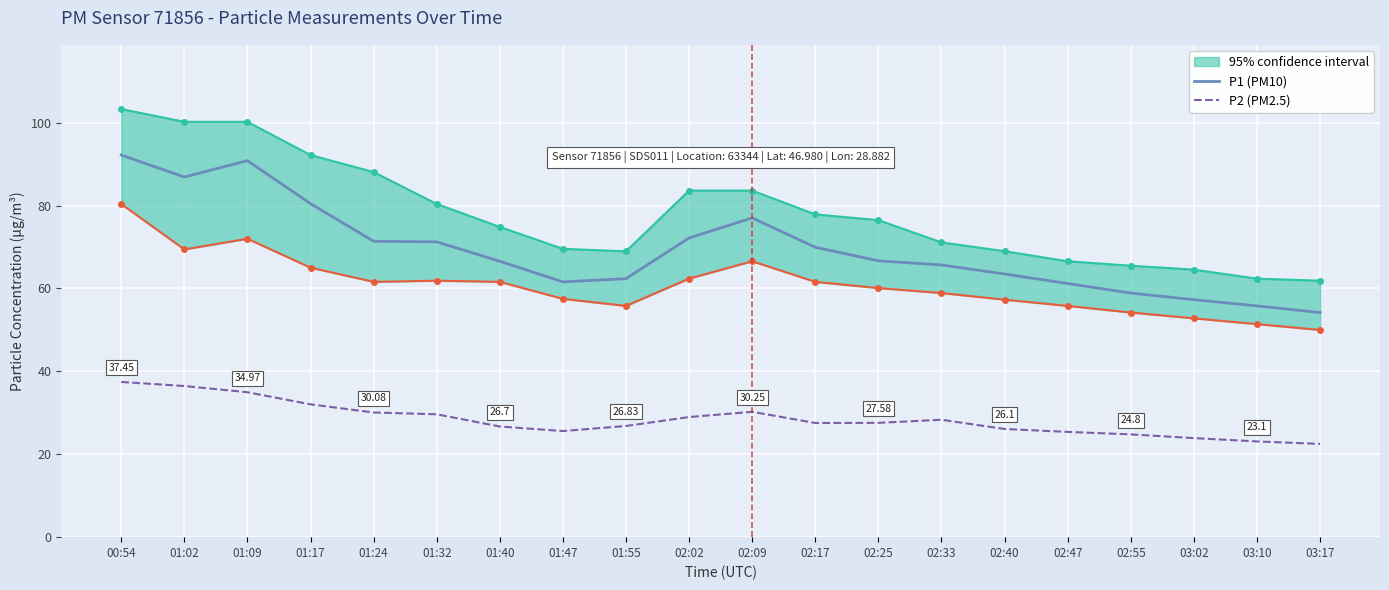

What is the value of the P2 (PM2.5) point at the 9th from the left?

26.8